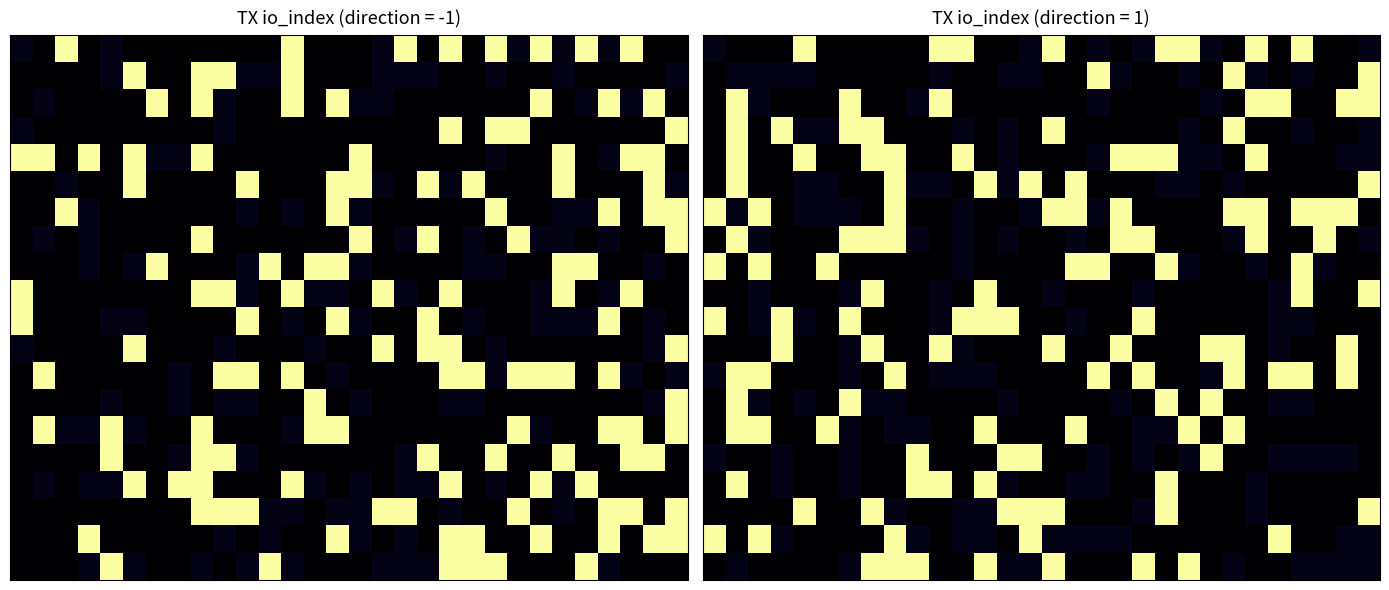

How many distinct data groups are displayed?

20